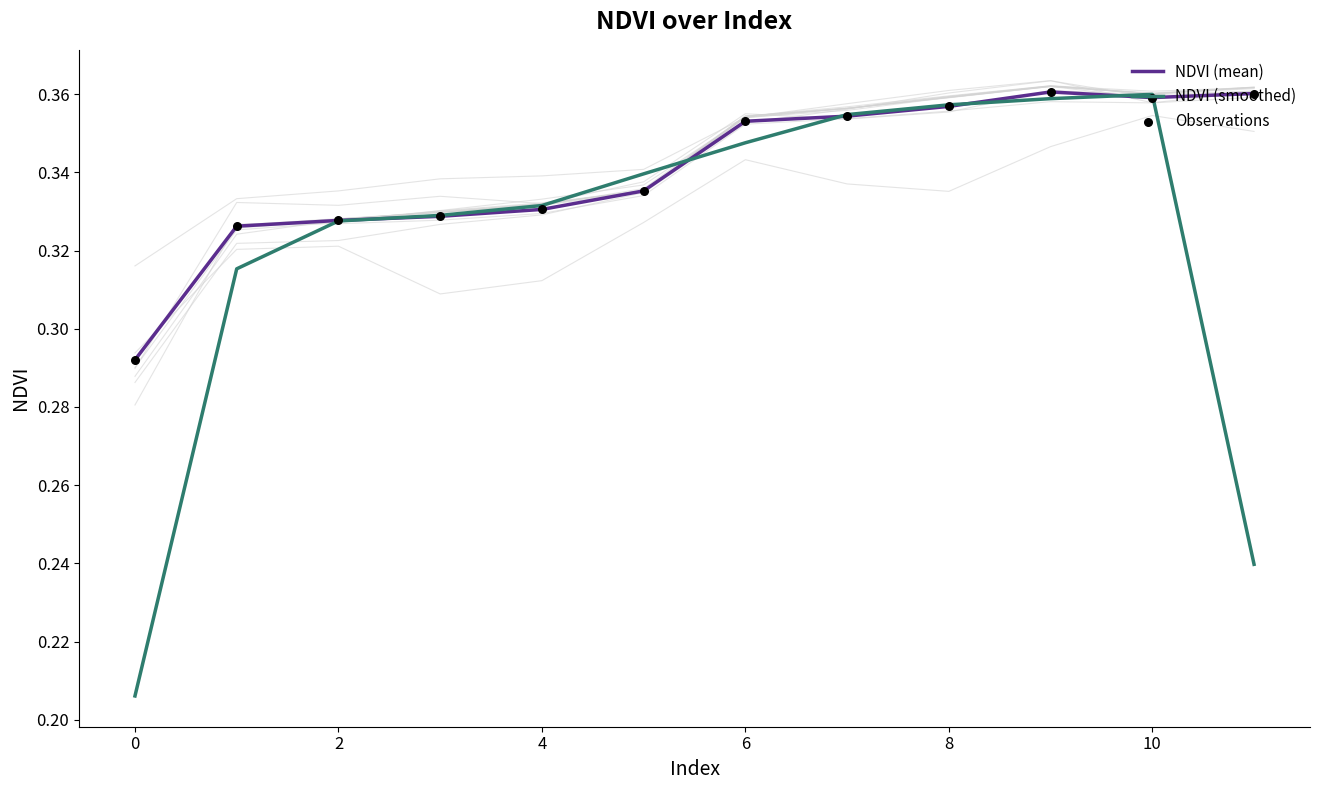

Which series reaches the maximum Y coordinate?

NDVI (mean)